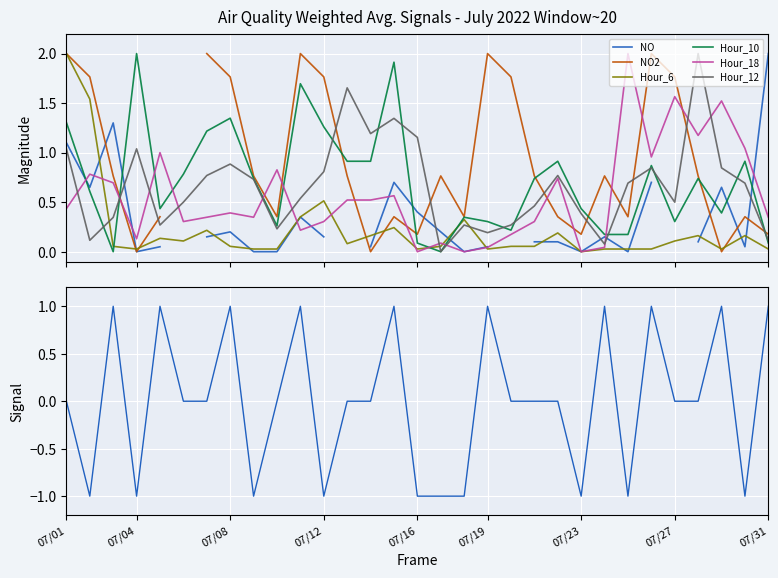

Is this an area chart (filled region under the line)?

No